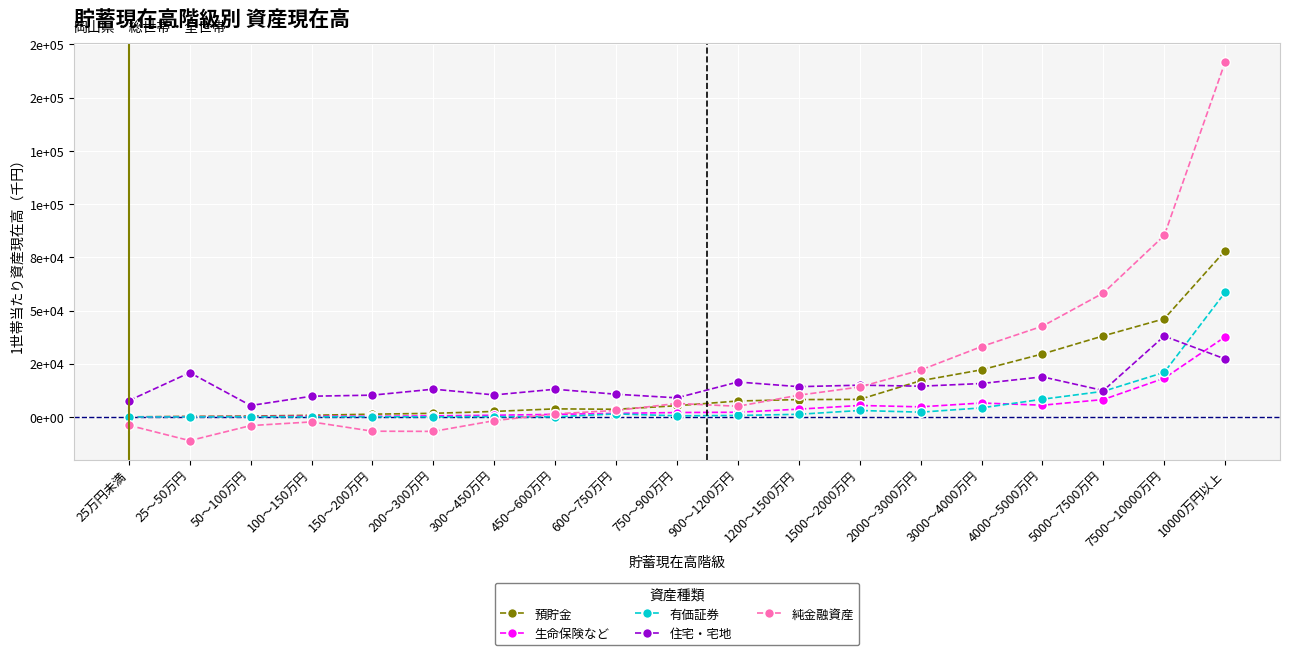

What is the sum of all 住宅・宅地 values?

281951